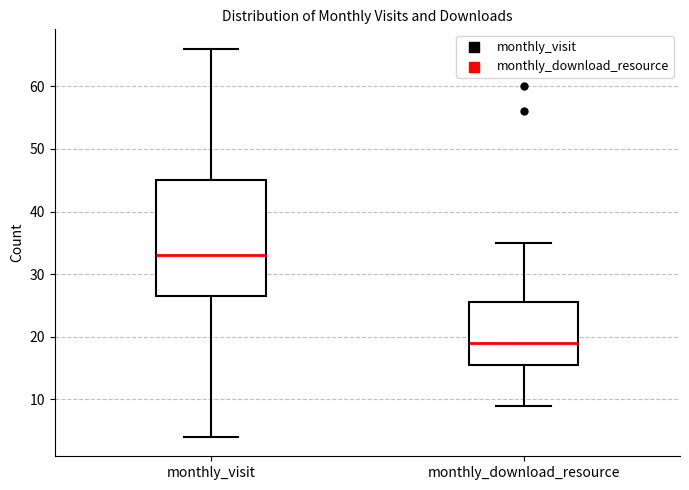

Where does the lower whisker of the box for monthly_download_resource end on the y-axis? The values are not printed on the chart, so give them approximately, as read against the axis.

9